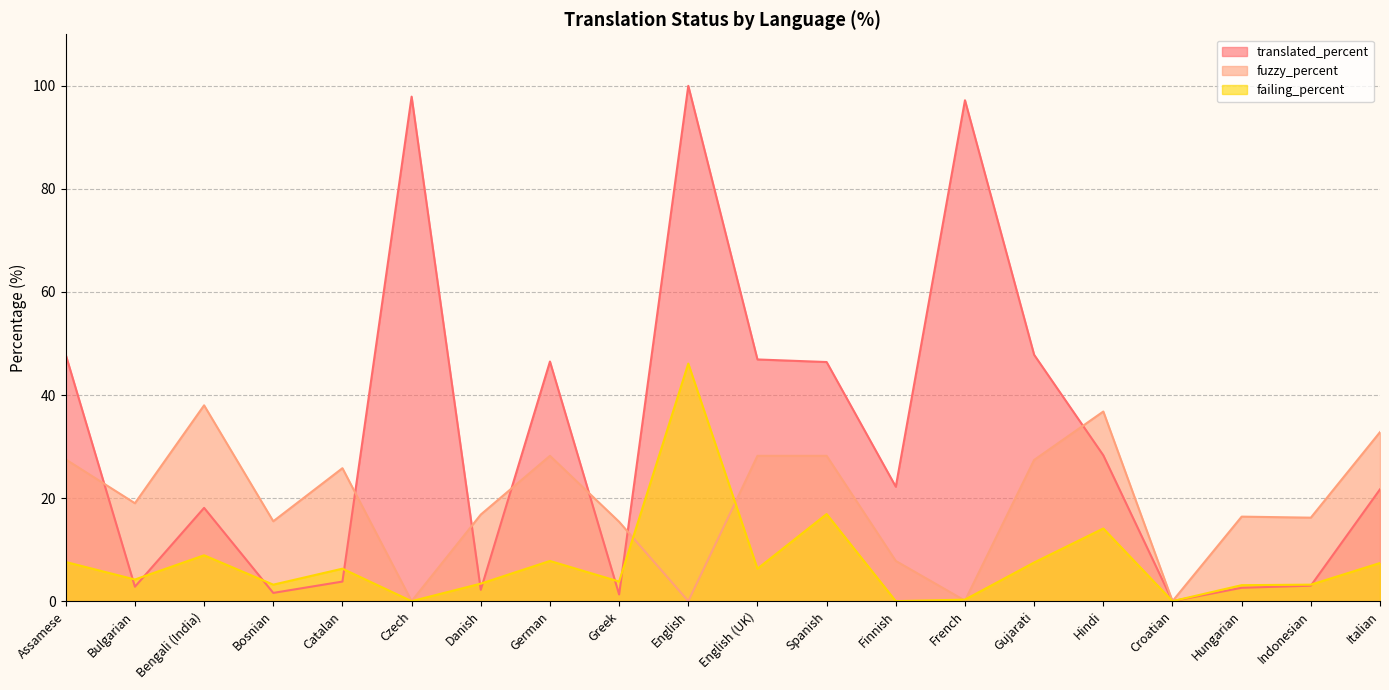

Which category has the lowest value in the translated_percent series?

Croatian